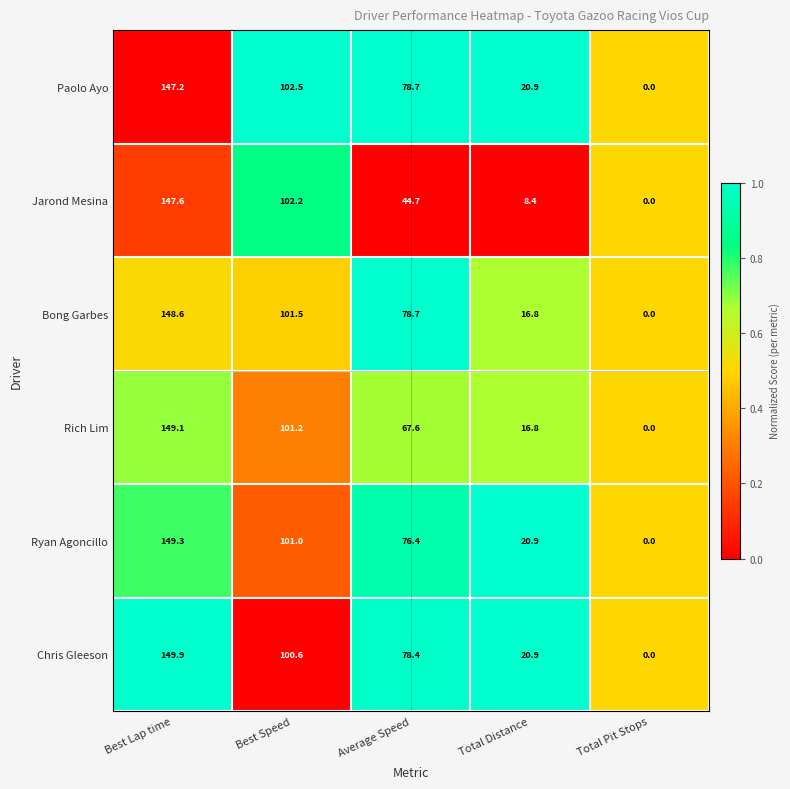

How many values in Rich Lim are above zero?

4